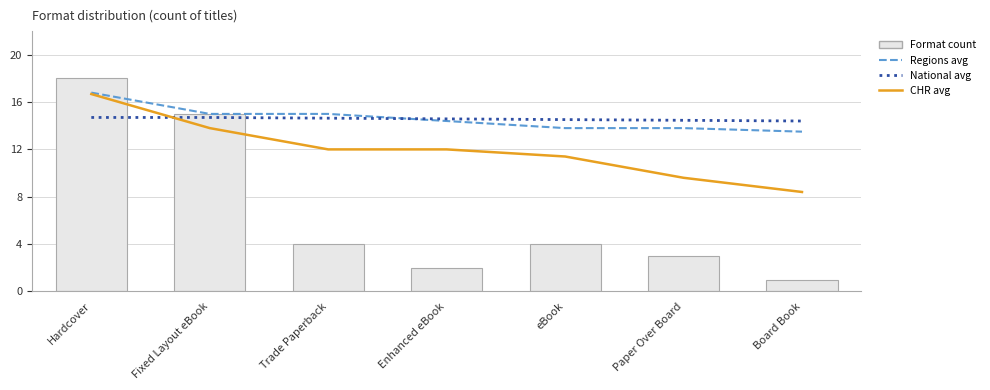

Is it true that Regions avg equals 14.4 at Enhanced eBook?

True